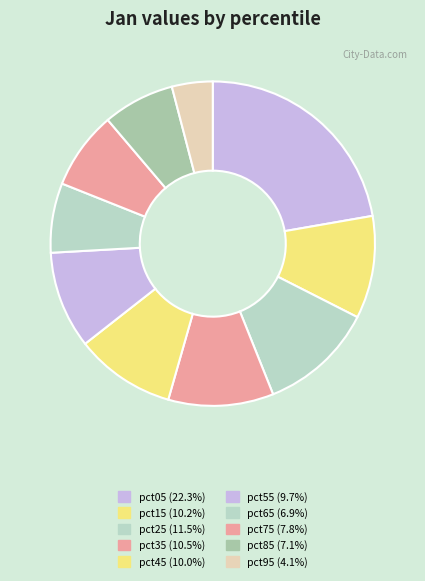

Count the number of slices in the pie.

10